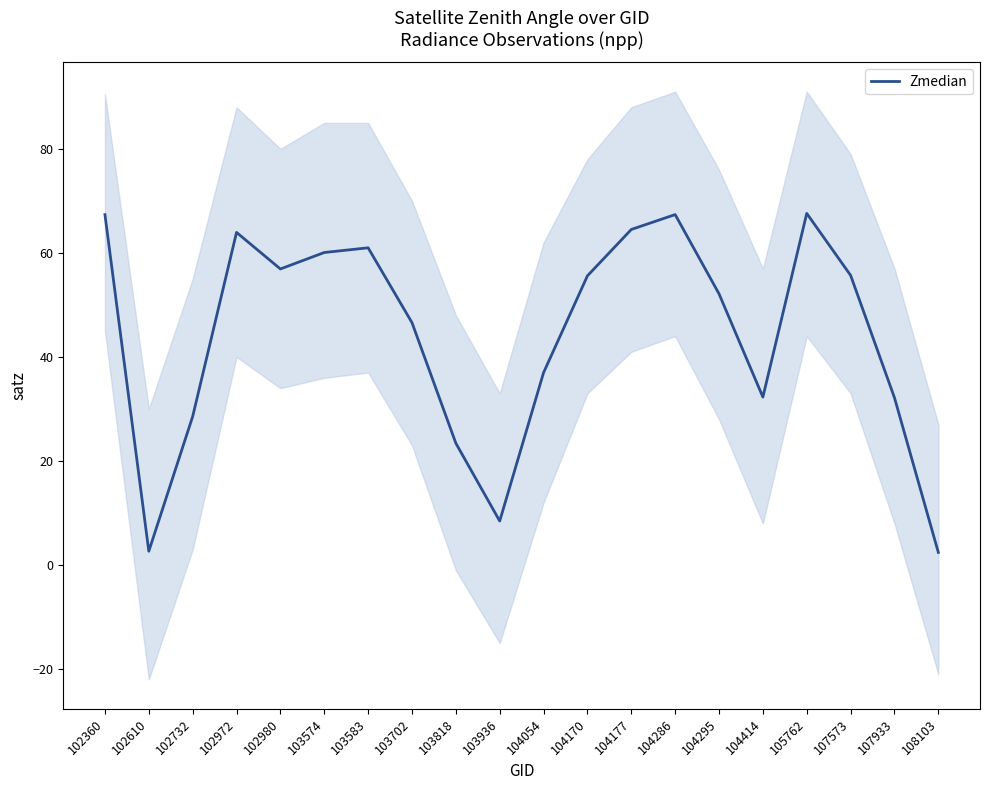

True or false: the data shows 64.5 at 104177.

True